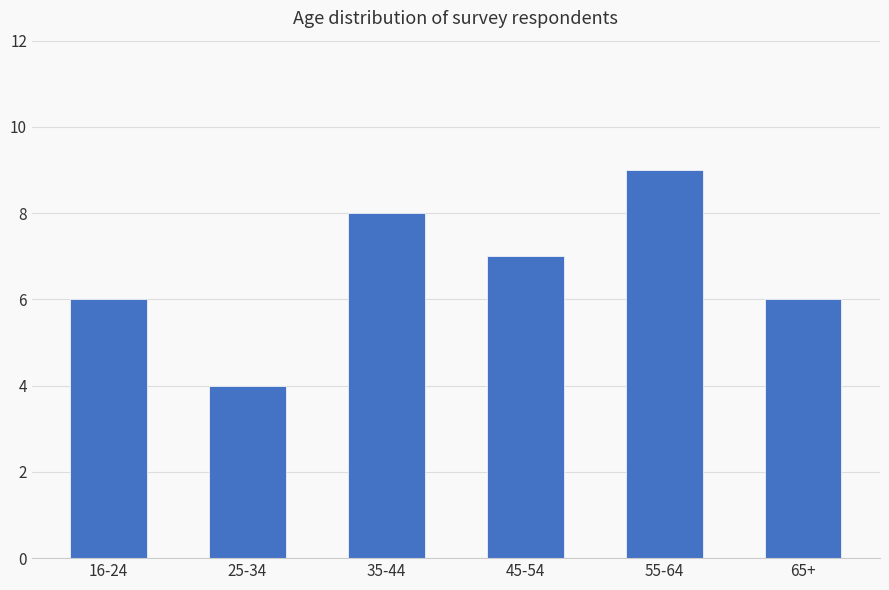

True or false: the data shows 6 at 16-24.

True